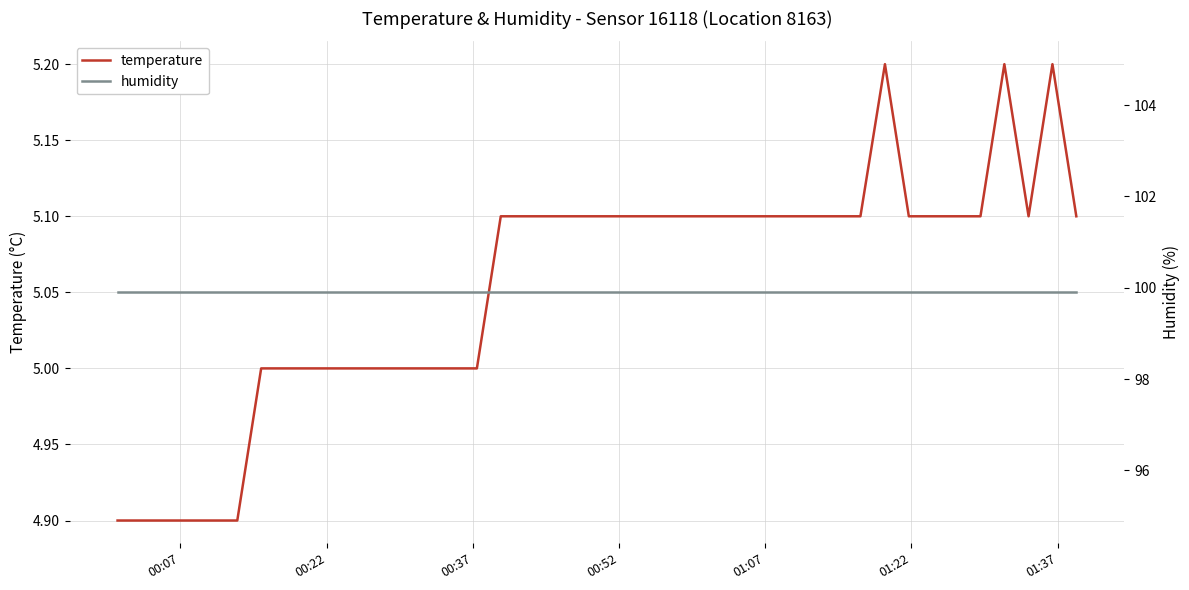

At which label does temperature reach its minimum?

00:07